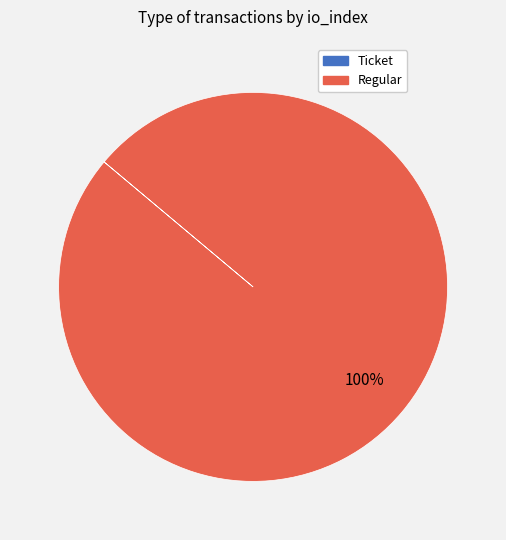

To the nearest percent, what is the difference between the largest and smallest slice percentages?

100%